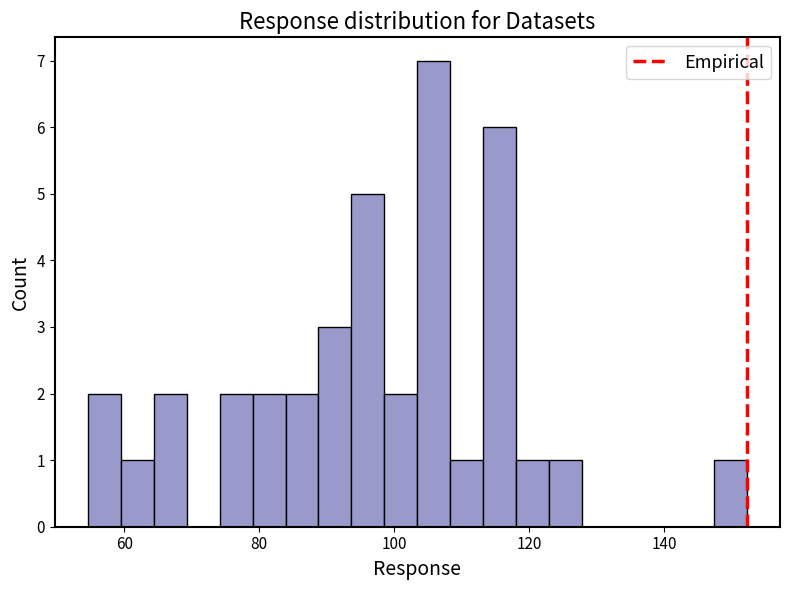

Read against the x-axis, roughly where is the centre of the tallest bar?

106